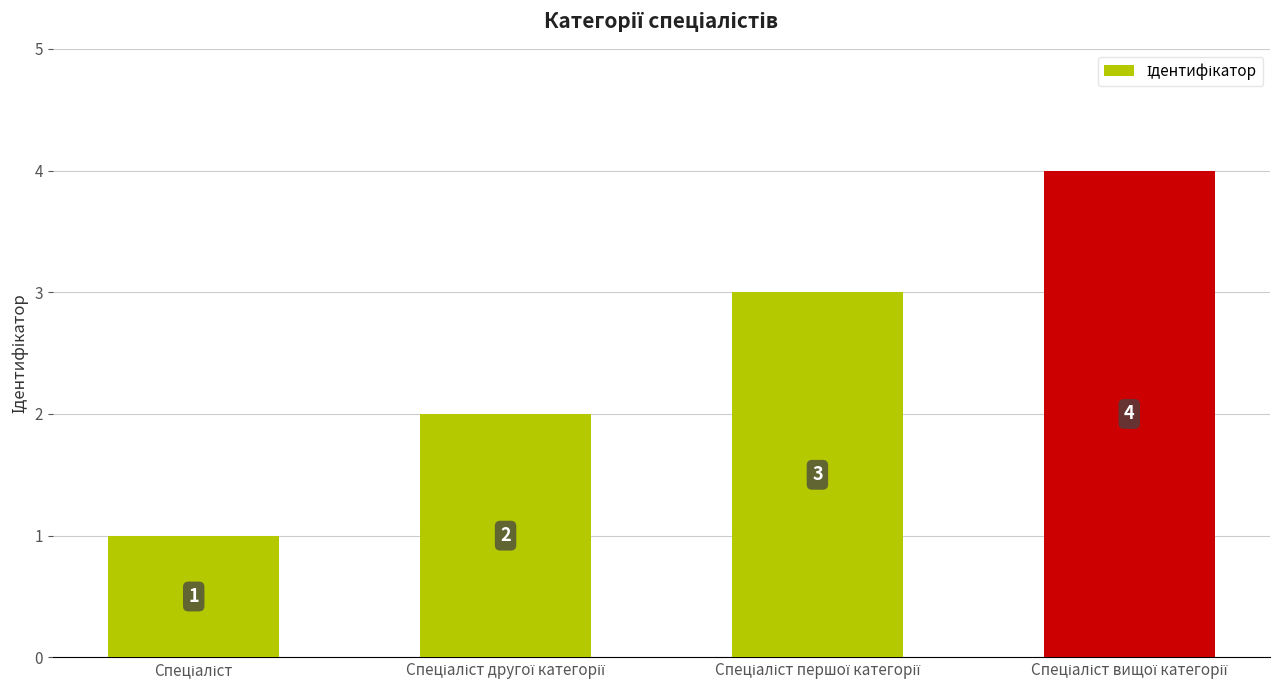

Count the number of categories in the chart.

4